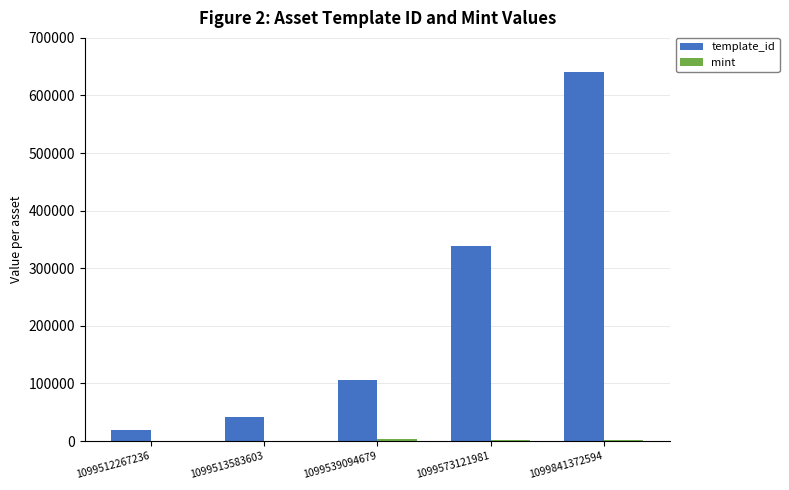

What is the maximum value shown in the chart?

640424